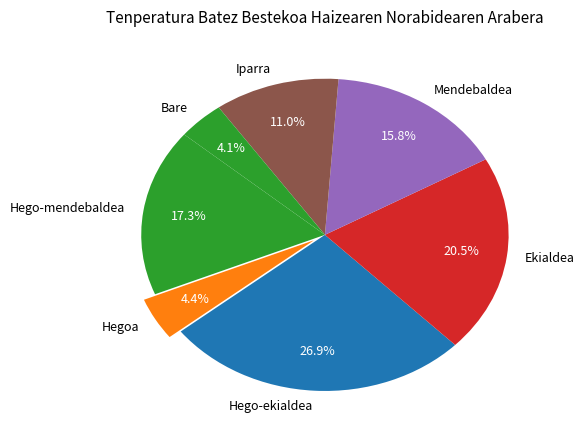

Which has a higher value, Hego-ekialdea or Mendebaldea?

Hego-ekialdea